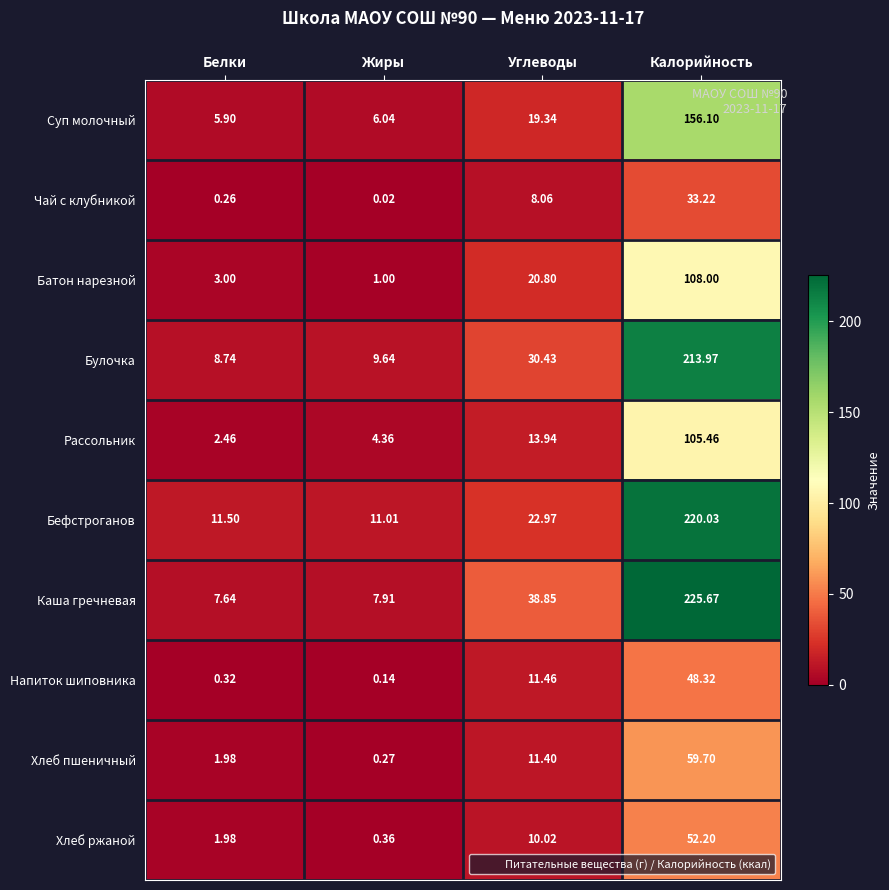

At which label is Булочка closest to 111?

Углеводы